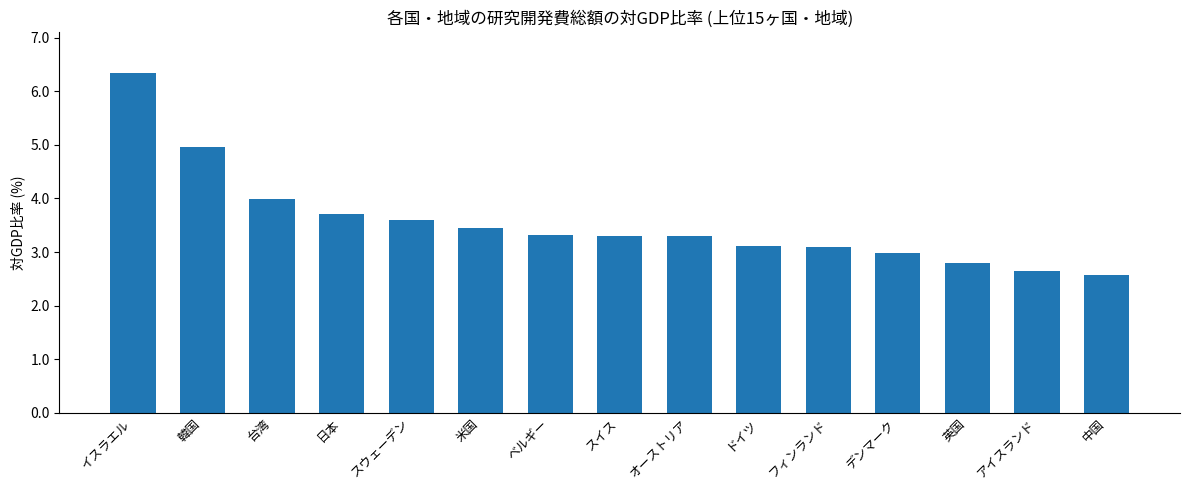

Is it true that the value at ベルギー is 3.3?

True